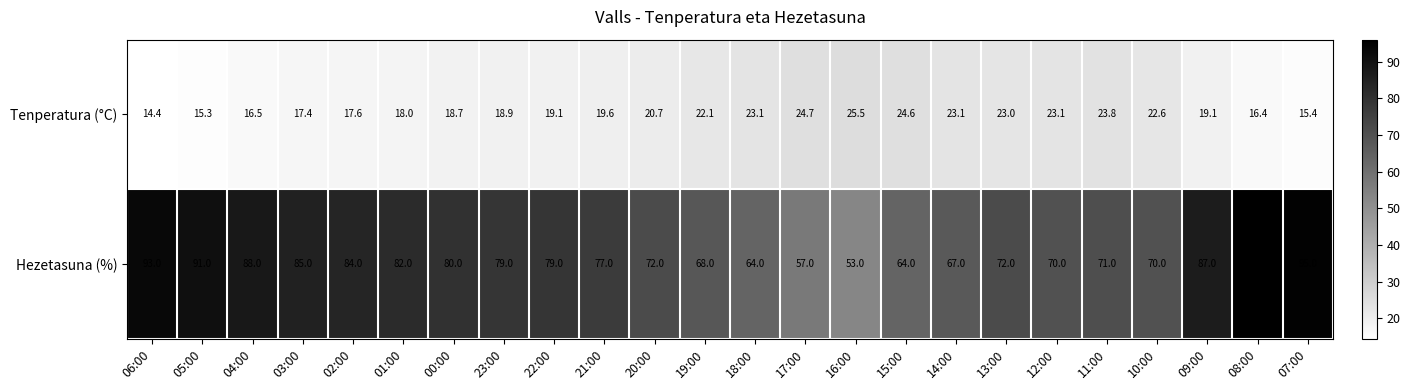

How many data points does each series have?

24